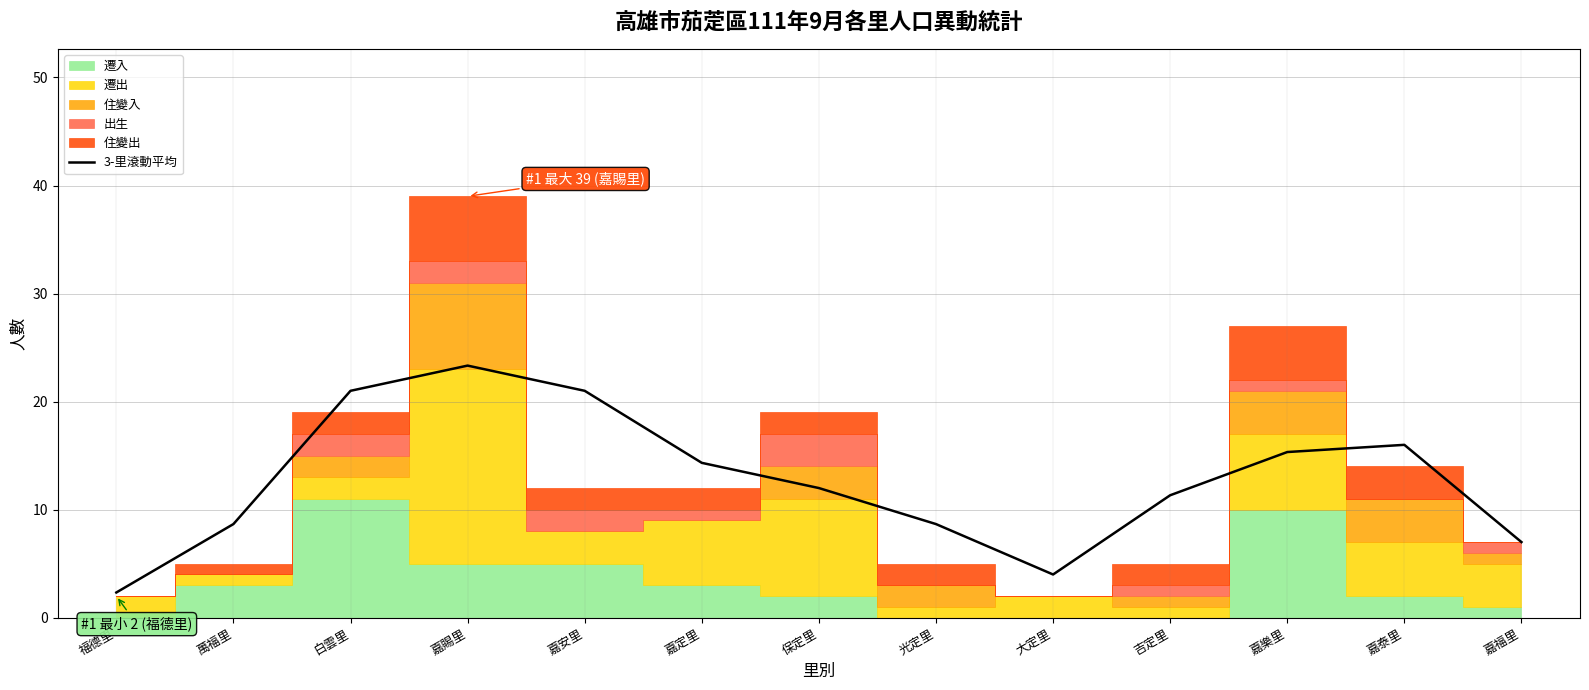

List the labels in order of value, smallest first.

福德里, 大定里, 嘉福里, 萬福里, 光定里, 吉定里, 保定里, 嘉定里, 嘉樂里, 嘉泰里, 白雲里, 嘉安里, 嘉賜里